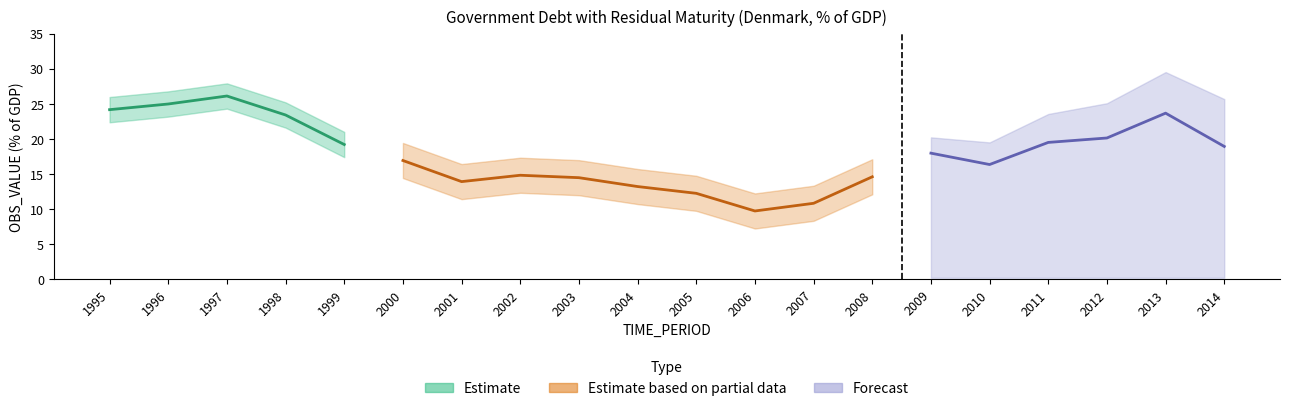

What is the difference between the values at 2014 and 2001?

5.0